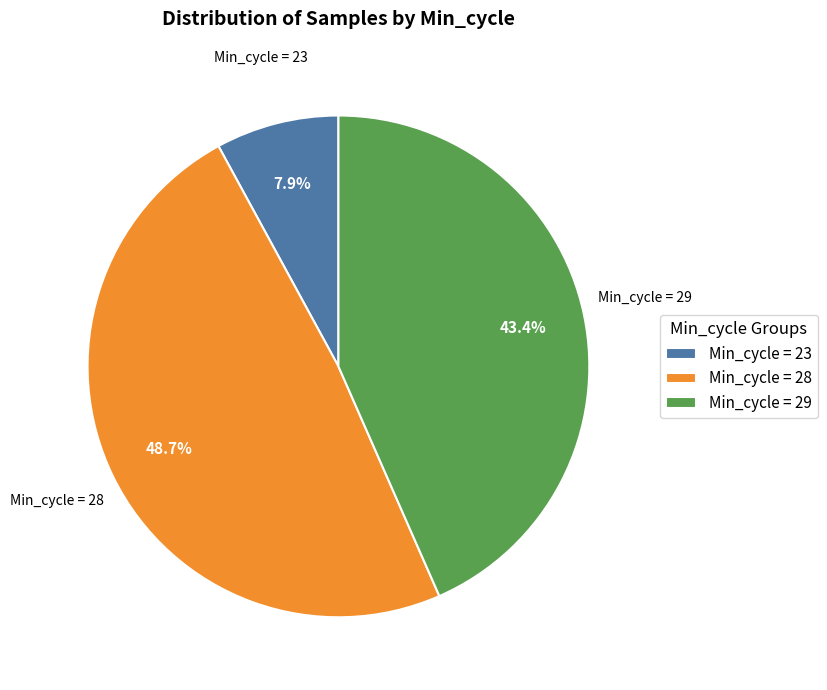

How many segments does this pie chart have?

3